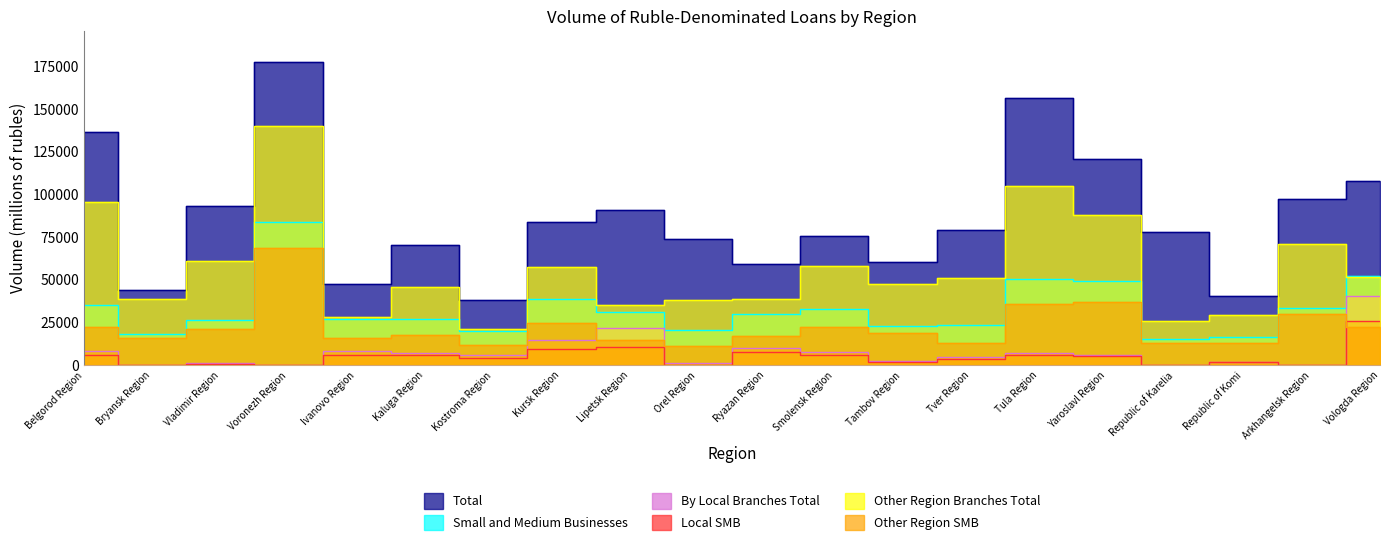

Reading right to left, transcribe all the data shown in this chart.

Total: Vologda Region=107909	Arkhangelsk Region=97240	Republic of Komi=40522	Republic of Karelia=78020	Yaroslavl Region=120802	Tula Region=156762	Tver Region=79348	Tambov Region=60652	Smolensk Region=75670	Ryazan Region=59074	Orel Region=74018	Lipetsk Region=91096	Kursk Region=84132	Kostroma Region=38077	Kaluga Region=70192	Ivanovo Region=47480	Voronezh Region=177916	Vladimir Region=93294	Bryansk Region=44307	Belgorod Region=136707
Small and Medium Businesses: Vologda Region=52030	Arkhangelsk Region=33207	Republic of Komi=16238	Republic of Karelia=15531	Yaroslavl Region=49556	Tula Region=50595	Tver Region=23659	Tambov Region=22844	Smolensk Region=32665	Ryazan Region=29740	Orel Region=20814	Lipetsk Region=31041	Kursk Region=38758	Kostroma Region=19859	Kaluga Region=27216	Ivanovo Region=27141	Voronezh Region=83891	Vladimir Region=26266	Bryansk Region=18400	Belgorod Region=35229
By Local Branches Total: Vologda Region=40270	Arkhangelsk Region=247	Republic of Komi=1893	Republic of Karelia=247	Yaroslavl Region=5661	Tula Region=7089	Tver Region=4753	Tambov Region=2507	Smolensk Region=7592	Ryazan Region=9836	Orel Region=1042	Lipetsk Region=21498	Kursk Region=14444	Kostroma Region=5791	Kaluga Region=6921	Ivanovo Region=8275	Voronezh Region=63	Vladimir Region=1290	Bryansk Region=0	Belgorod Region=8555
Local SMB: Vologda Region=26120	Arkhangelsk Region=211	Republic of Komi=1776	Republic of Karelia=119	Yaroslavl Region=5190	Tula Region=6144	Tver Region=3833	Tambov Region=1544	Smolensk Region=5661	Ryazan Region=7731	Orel Region=97	Lipetsk Region=10749	Kursk Region=9480	Kostroma Region=4433	Kaluga Region=5709	Ivanovo Region=6189	Voronezh Region=63	Vladimir Region=837	Bryansk Region=0	Belgorod Region=5974
Other Region Branches Total: Vologda Region=51489	Arkhangelsk Region=70796	Republic of Komi=29263	Republic of Karelia=26131	Yaroslavl Region=88146	Tula Region=104876	Tver Region=51032	Tambov Region=47450	Smolensk Region=58152	Ryazan Region=38706	Orel Region=37988	Lipetsk Region=35117	Kursk Region=57497	Kostroma Region=21382	Kaluga Region=45928	Ivanovo Region=28353	Voronezh Region=139985	Vladimir Region=60722	Bryansk Region=39025	Belgorod Region=95441
Other Region SMB: Vologda Region=22347	Arkhangelsk Region=29993	Republic of Komi=13137	Republic of Karelia=12756	Yaroslavl Region=37268	Tula Region=35593	Tver Region=13087	Tambov Region=18573	Smolensk Region=22290	Ryazan Region=17186	Orel Region=11375	Lipetsk Region=14951	Kursk Region=24419	Kostroma Region=11688	Kaluga Region=17461	Ivanovo Region=16109	Voronezh Region=68775	Vladimir Region=21240	Bryansk Region=15913	Belgorod Region=22422